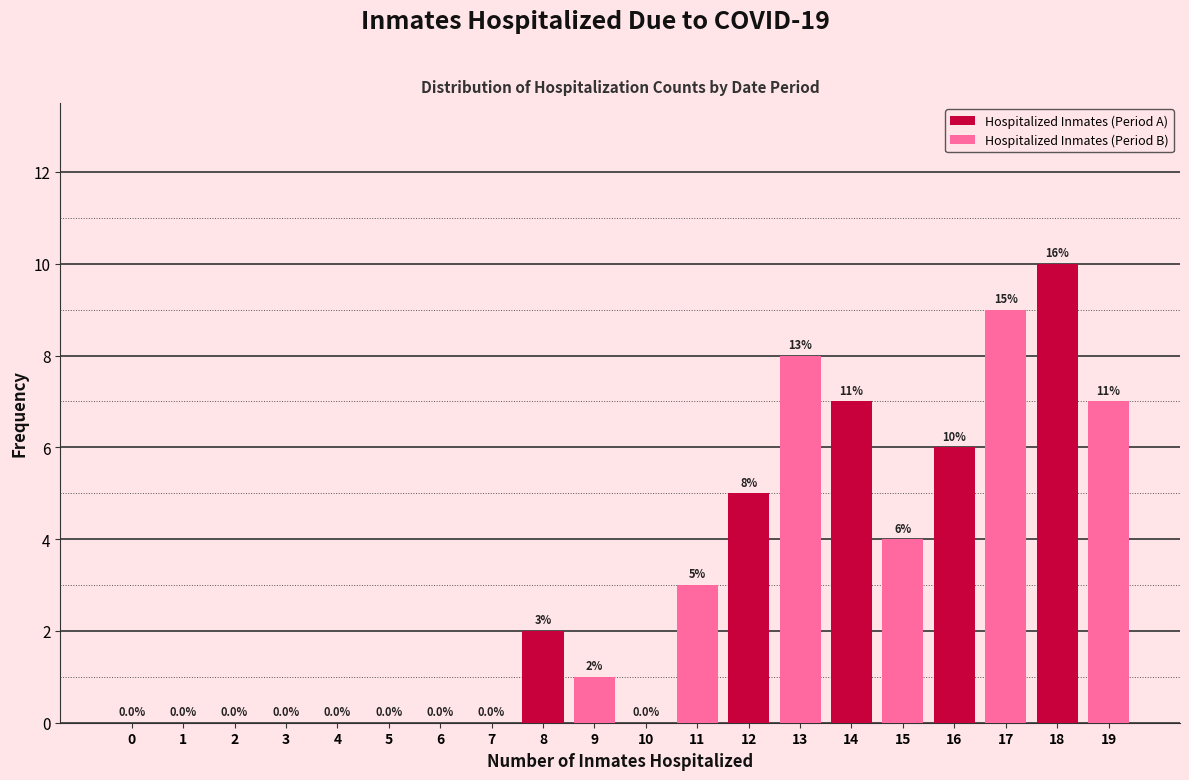

The Hospitalized Inmates (Period B) series shows 0 at 2. True or false?

True